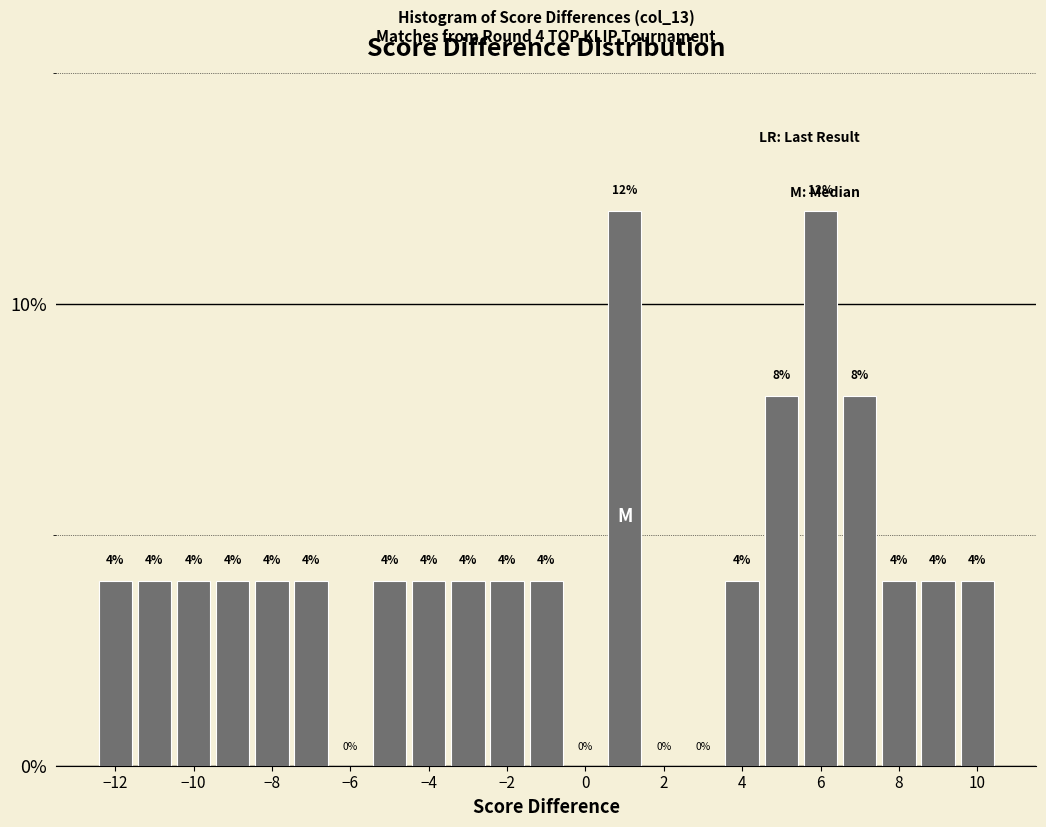

What is the height of the bar covering 7.5 to 8.5 on the x-axis? The bar edges are not printed on the chart, so give them approximately, as read against the axis.

4